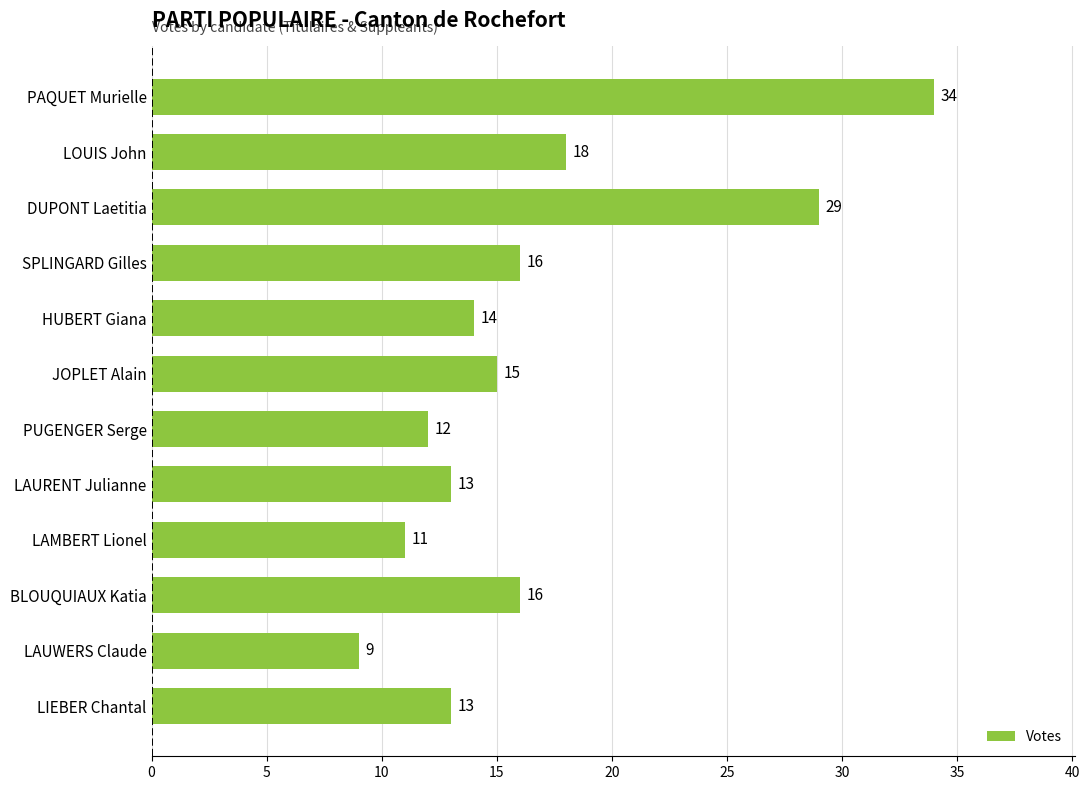

Reading top to bottom, what are all the values shown in this chart?

34	18	29	16	14	15	12	13	11	16	9	13